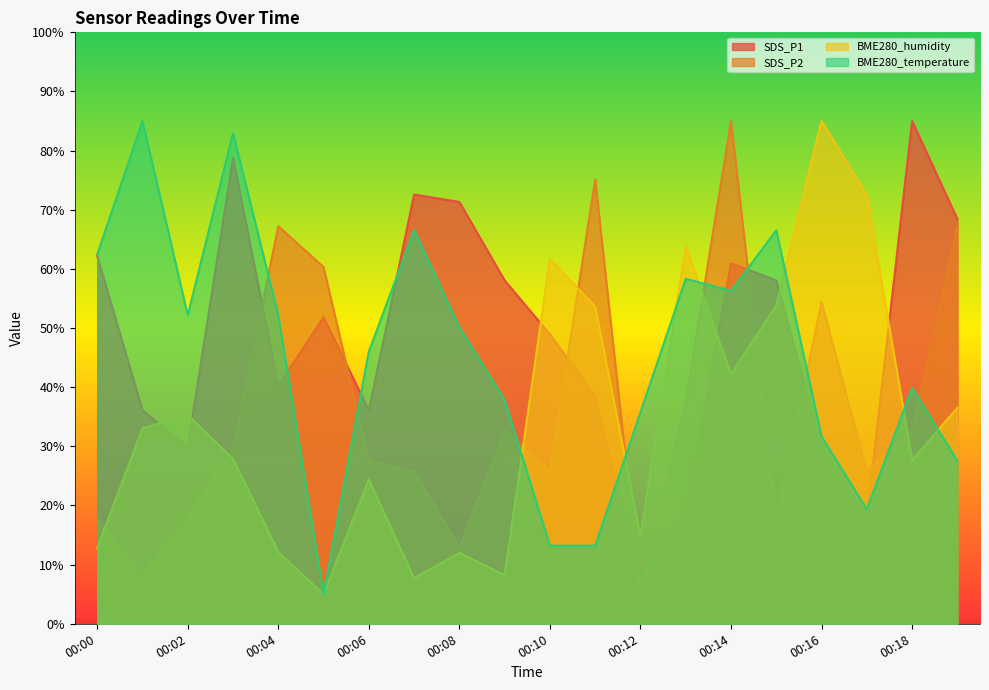

True or false: BME280_temperature and SDS_P2 cross at least once.

True